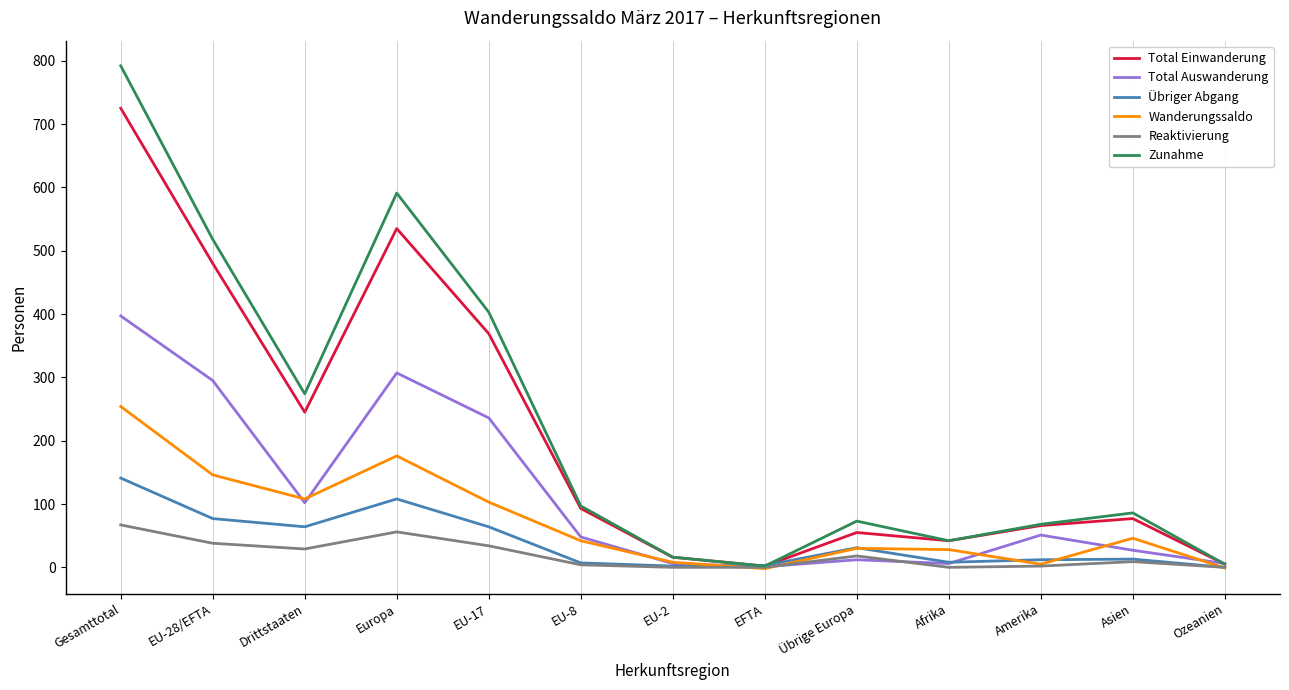

Rank the series at EU-28/EFTA from highest to lowest value.

Zunahme, Total Einwanderung, Total Auswanderung, Wanderungssaldo, Übriger Abgang, Reaktivierung